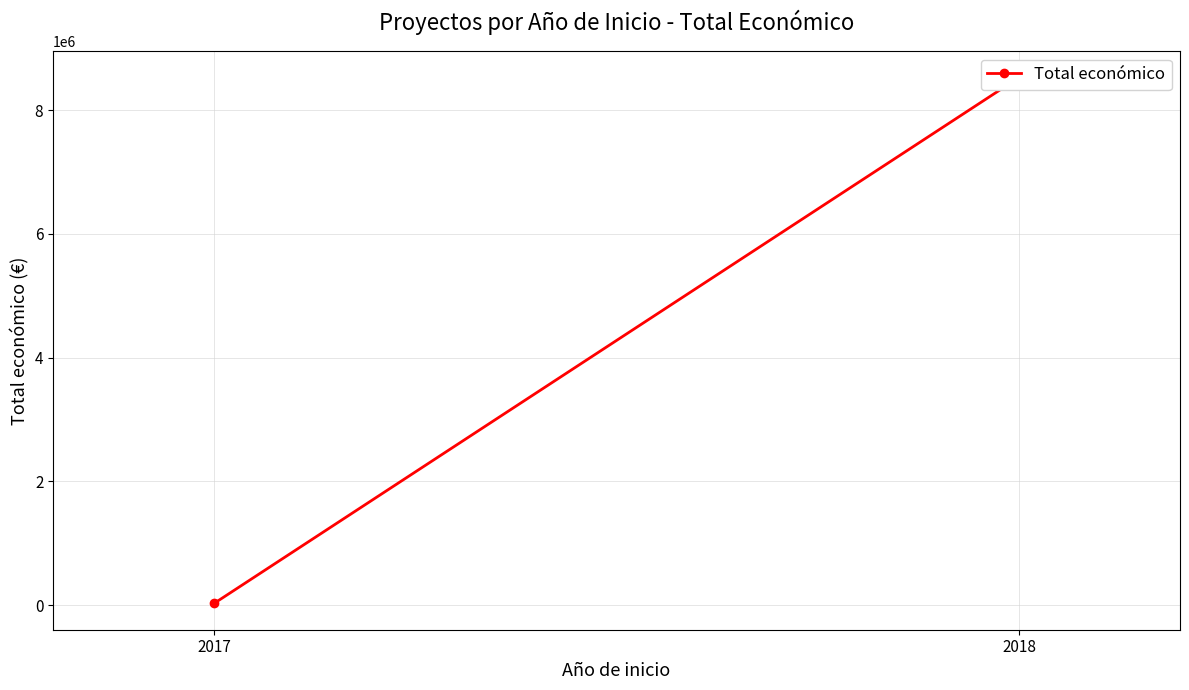

What is the average value?

4277420